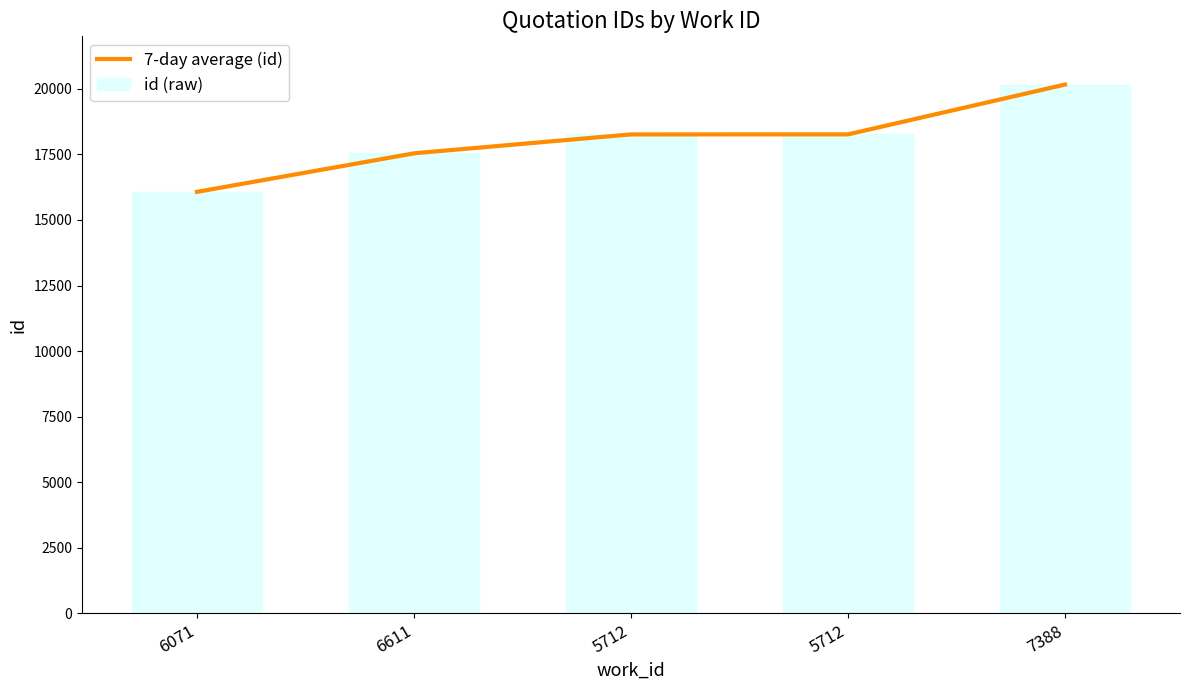

What is the ratio of the value at 6071 to the value at 6611?

0.9